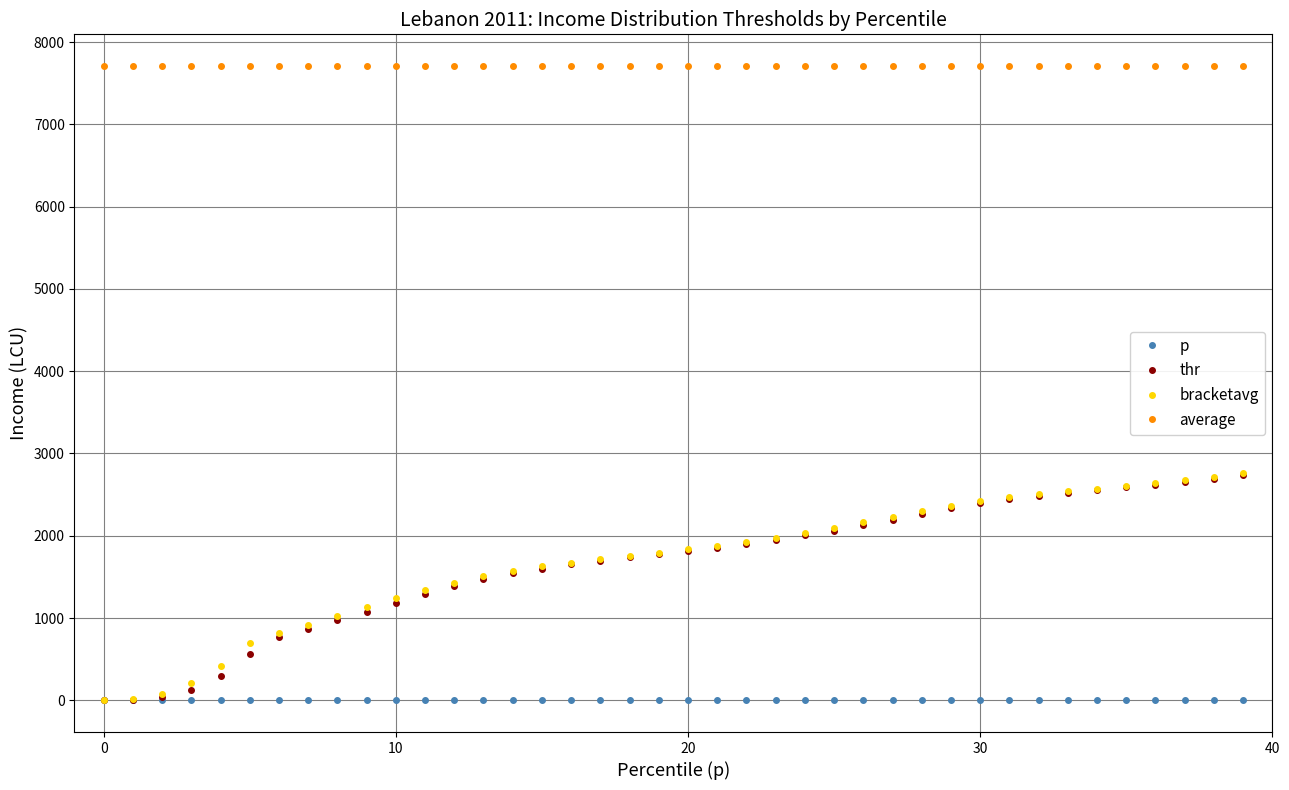

What is the greatest value displayed?

7708.9